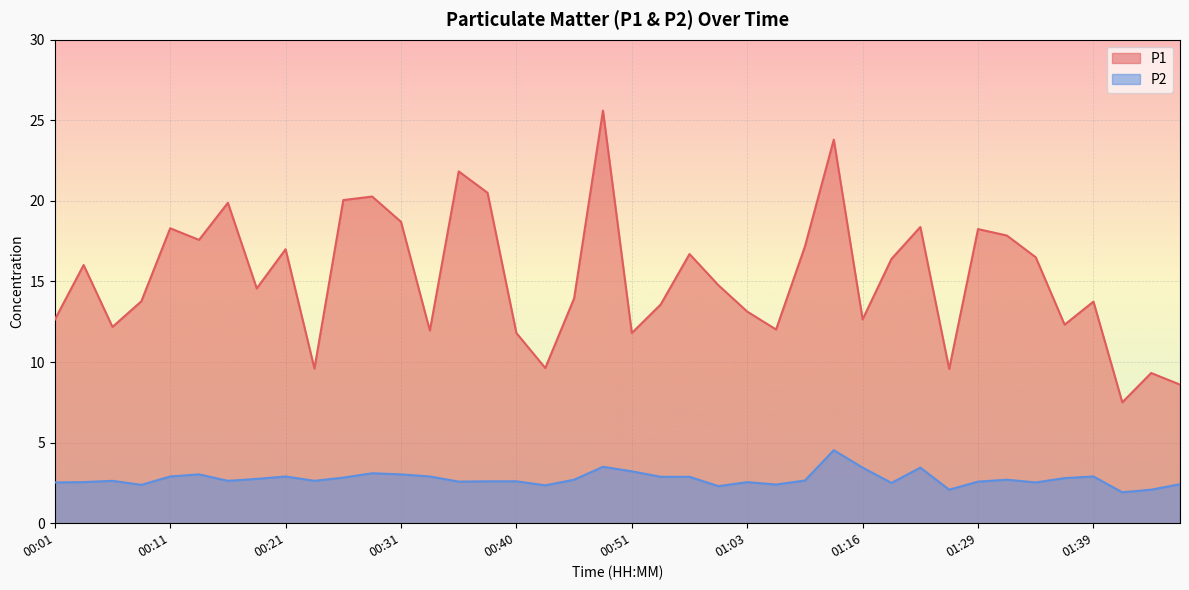

How many values in the P1 series exceed 14?

21